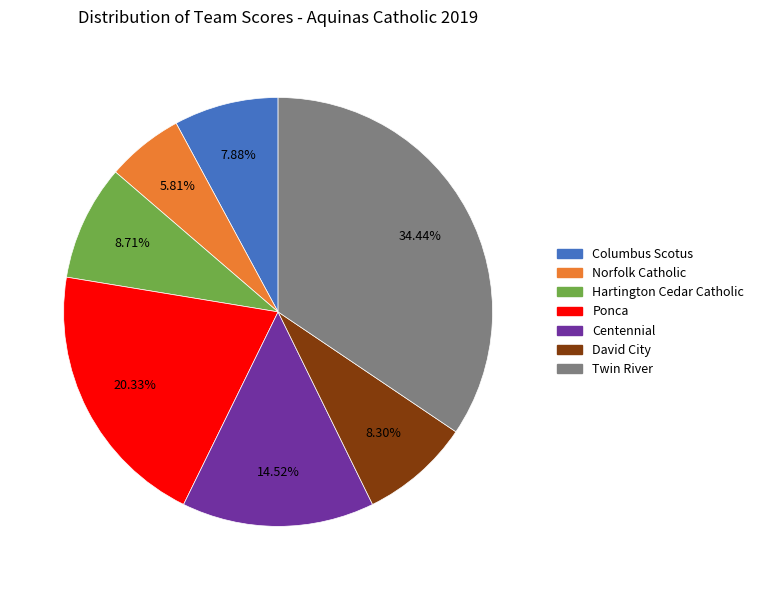

Does Centennial represent more than half of the total?

No